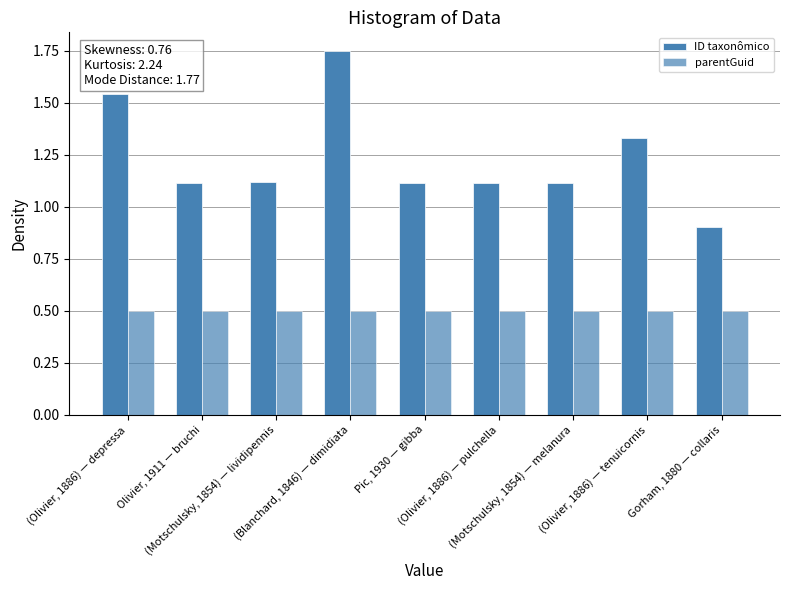

Does the chart contain stacked bars?

No